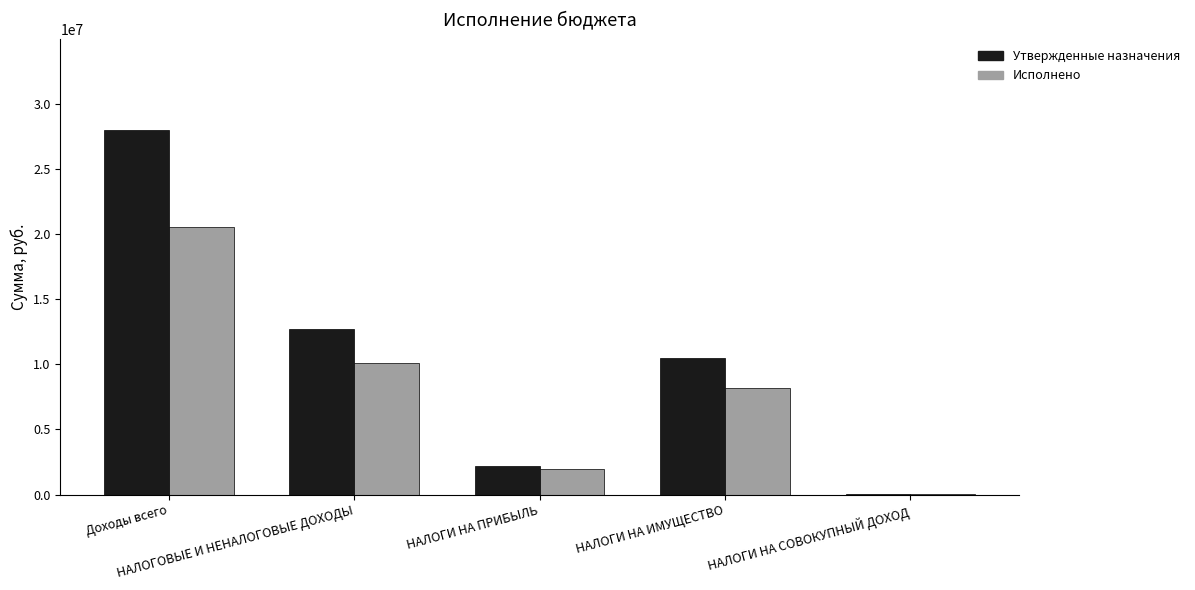

Count the number of categories in the chart.

5